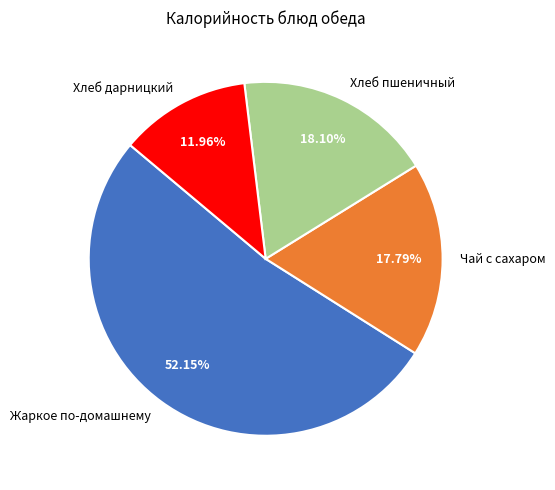

To the nearest percent, what is the combined percentage of Жаркое по-домашнему and Хлеб дарницкий?

64%